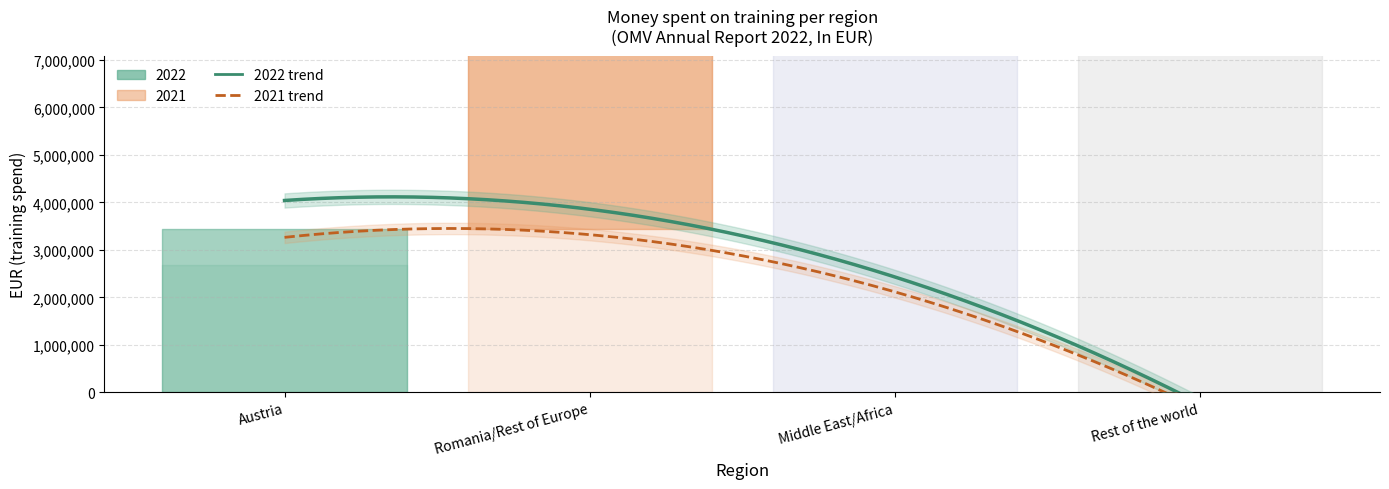

How many lines are shown in the chart?

2